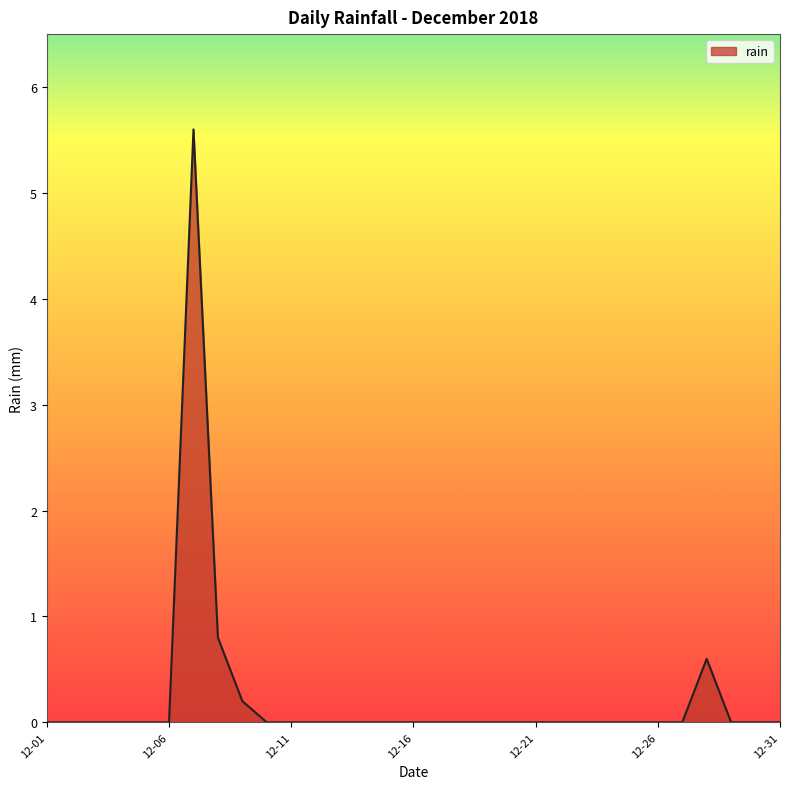

What is the greatest value displayed?

5.6